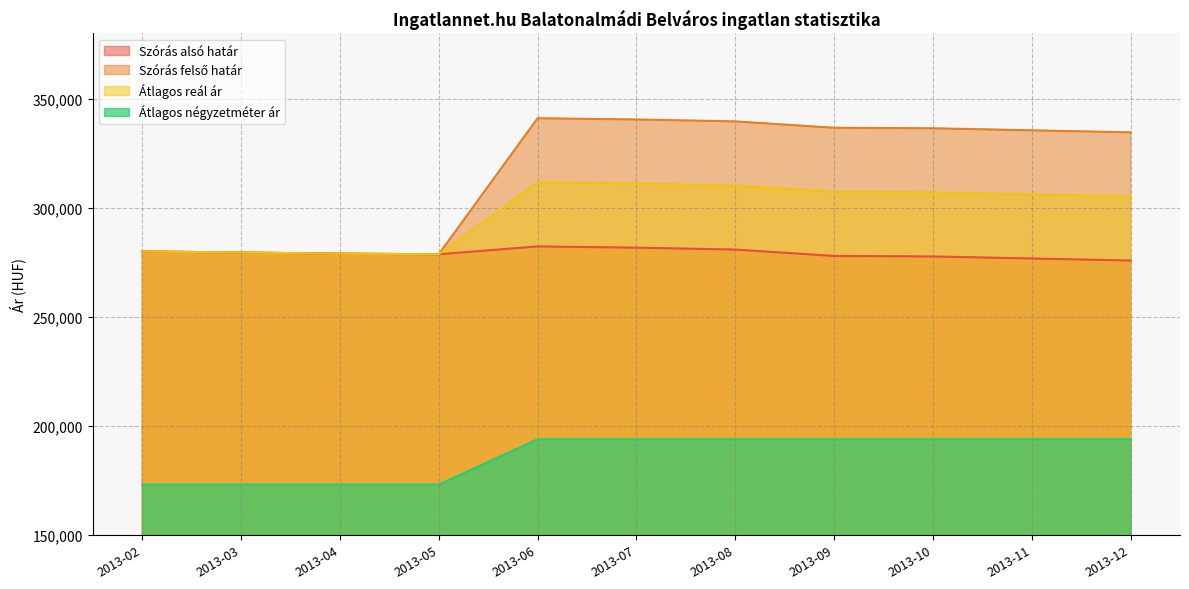

Is it true that Szórás felső határ equals 567083 at 2013-11?

False